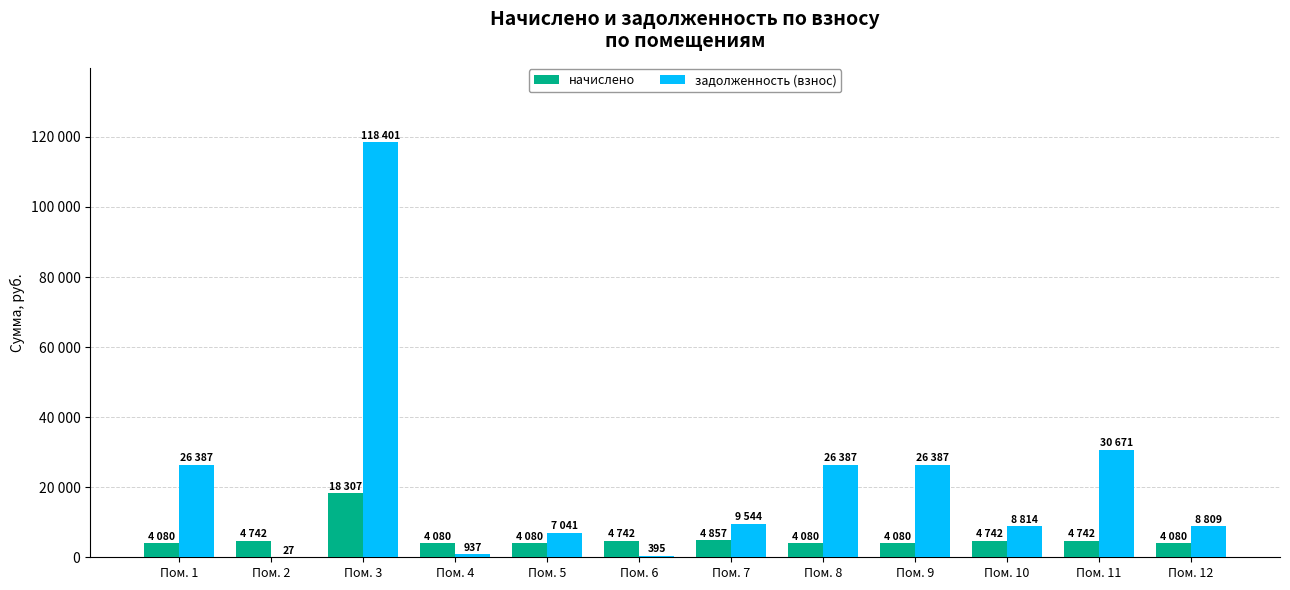

Reading right to left, list all the values displayed in this chart.

начислено: Пом. 12=4080.0	Пом. 11=4742.4	Пом. 10=4742.4	Пом. 9=4080.0	Пом. 8=4080.0	Пом. 7=4857.6	Пом. 6=4742.4	Пом. 5=4080.0	Пом. 4=4080.0	Пом. 3=18307.2	Пом. 2=4742.4	Пом. 1=4080.0
задолженность (взнос): Пом. 12=8809.2	Пом. 11=30671.5	Пом. 10=8814.5	Пом. 9=26387.5	Пом. 8=26387.5	Пом. 7=9544.7	Пом. 6=395.4	Пом. 5=7041.0	Пом. 4=937.2	Пом. 3=118401.8	Пом. 2=27.8	Пом. 1=26387.5